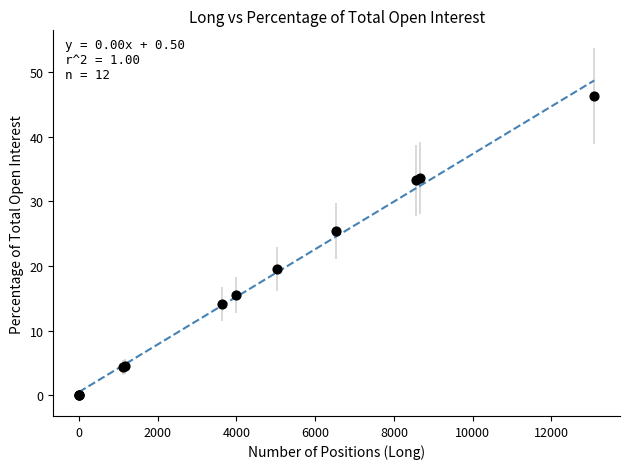

What Y value in the scatter plot is closest to 23?

25.5